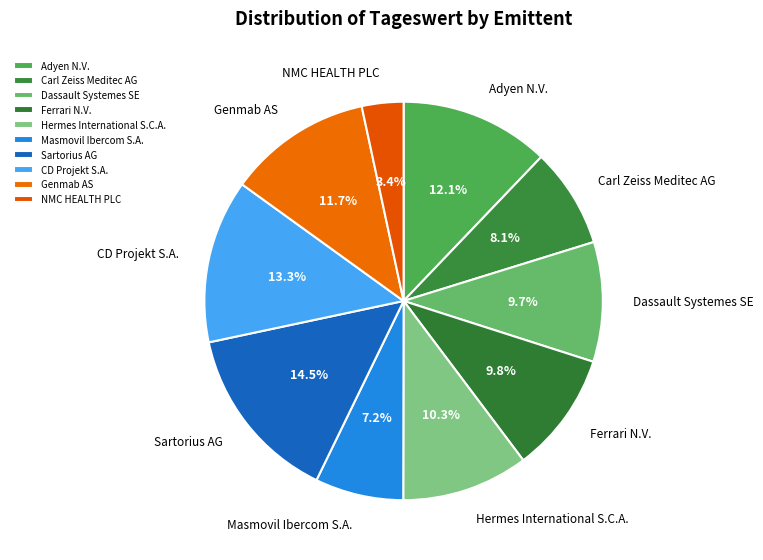

Which has a higher value, Ferrari N.V. or Carl Zeiss Meditec AG?

Ferrari N.V.